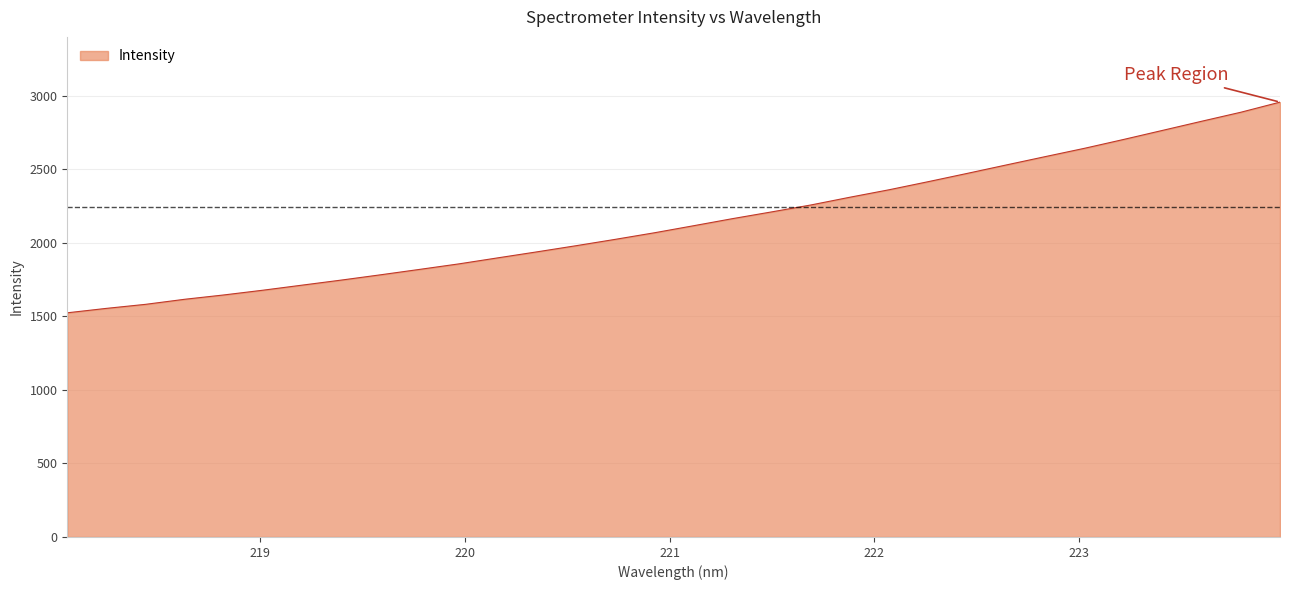

True or false: there are more than 0 points higher than both neighbors.

False